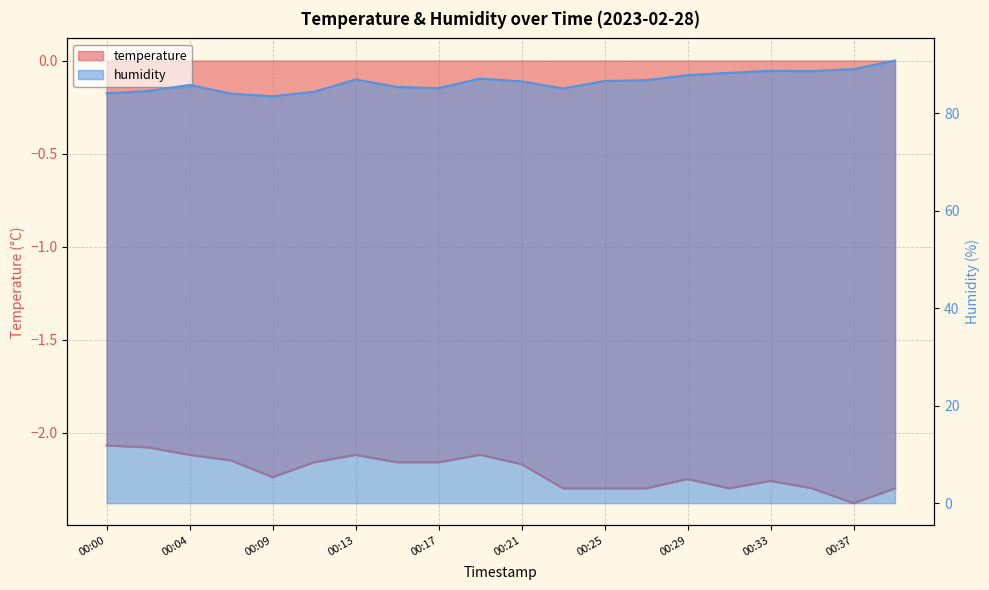

Is it true that humidity equals 46.9 at 00:31?

False